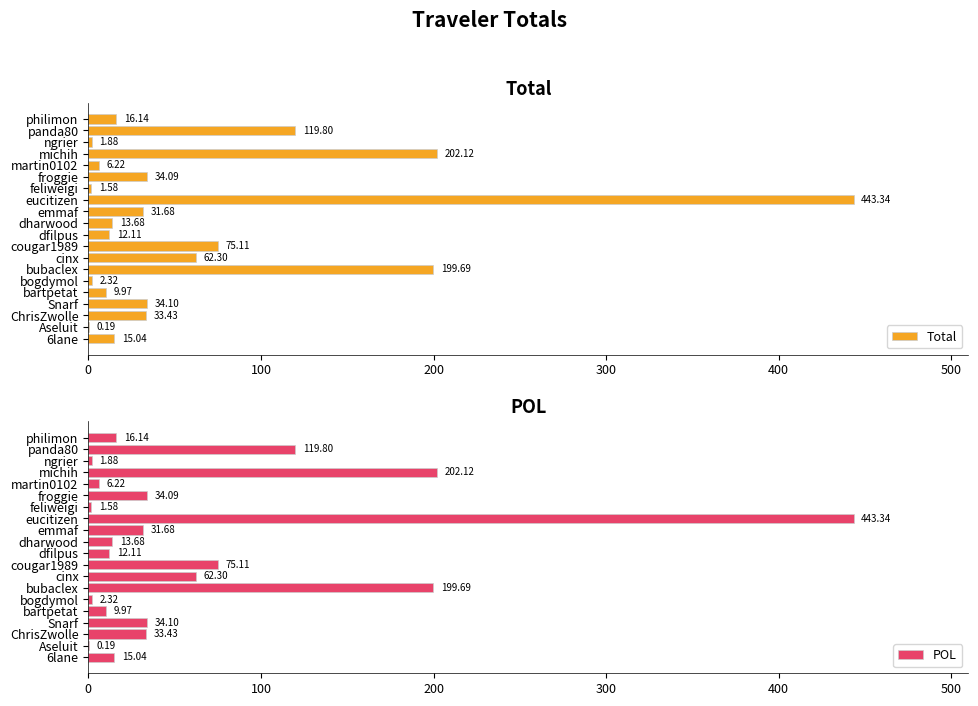

What is the sum of all Total values?

1314.8